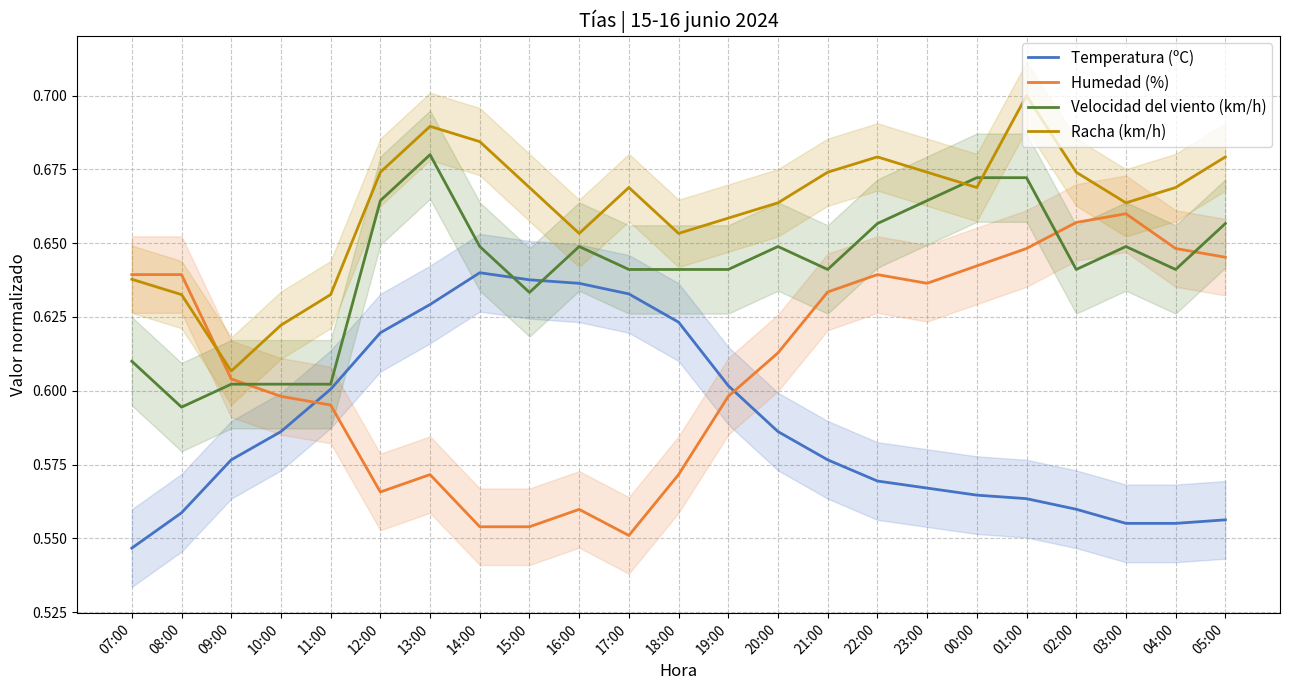

What position from the left is 13:00?

7